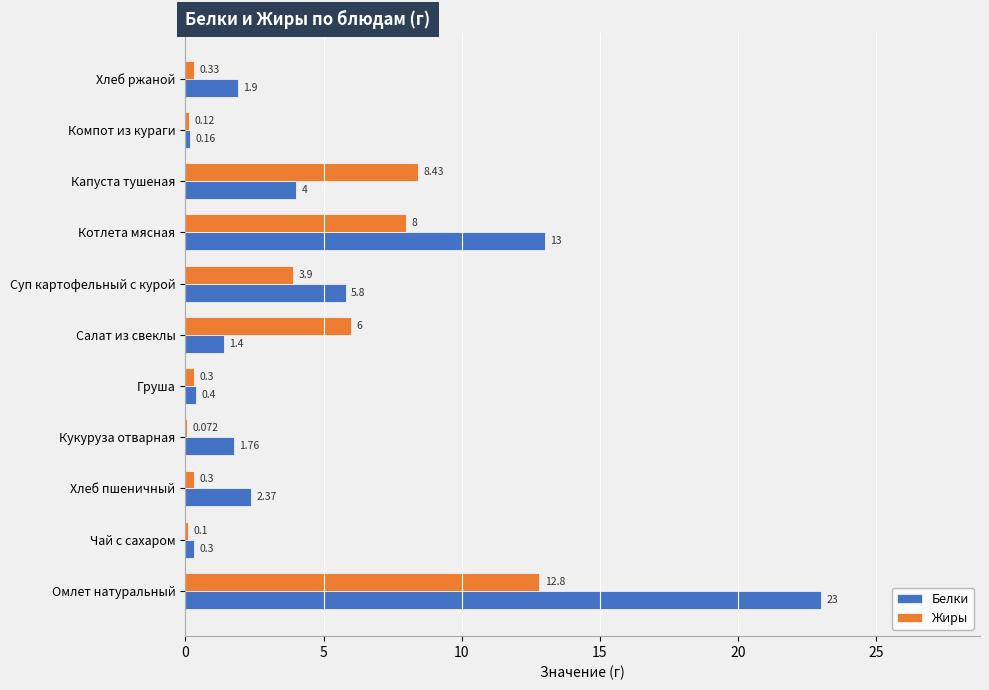

Which series has the largest total across all categories?

Белки